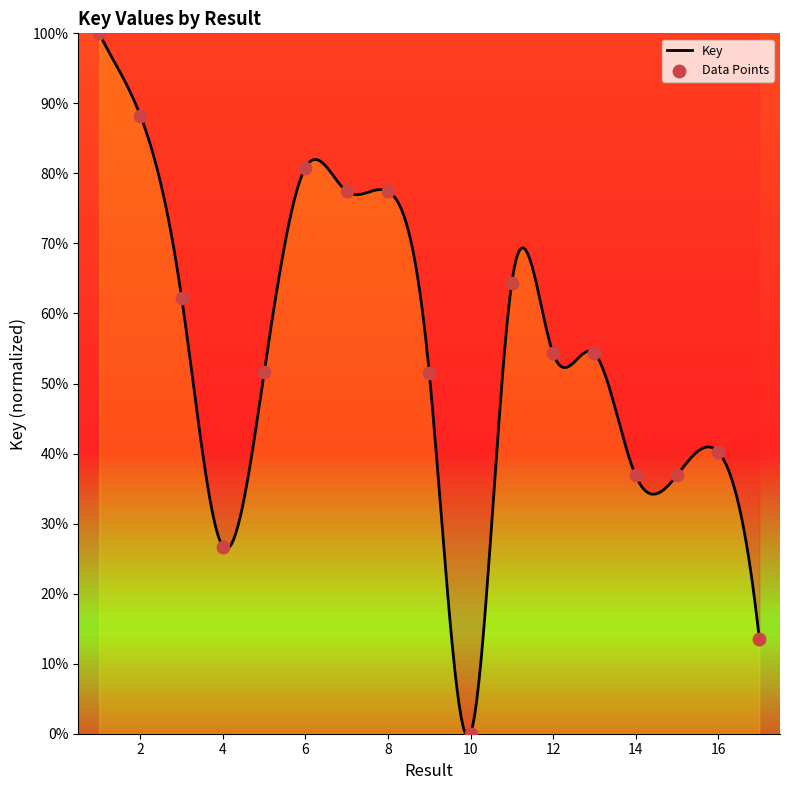

Between 4 and 14, which is larger?

14